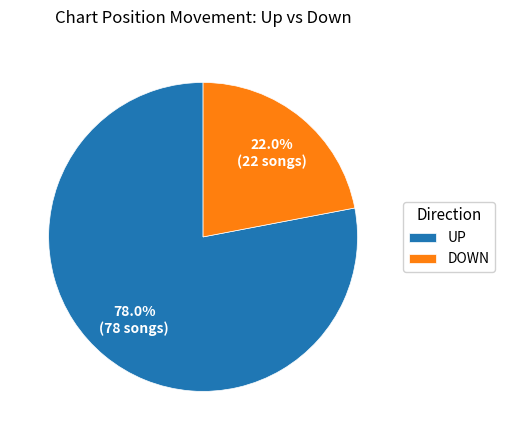

Is there a majority slice in this chart?

Yes